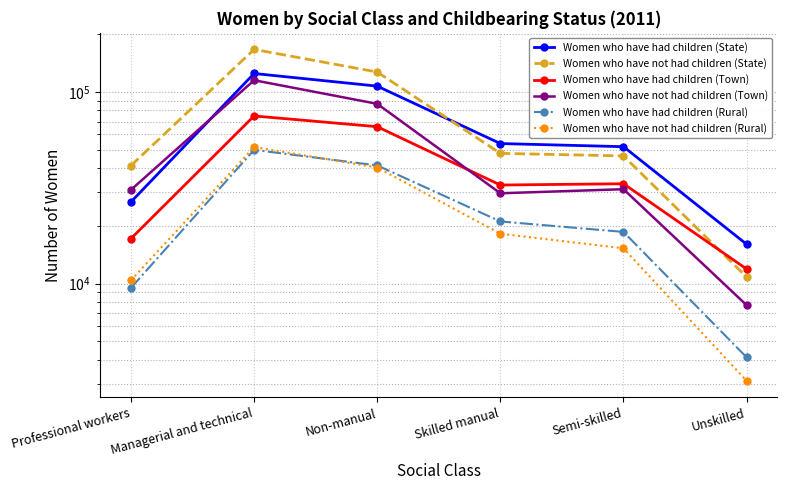

True or false: Women who have had children (Rural) has more than 1 interior local peaks.

False